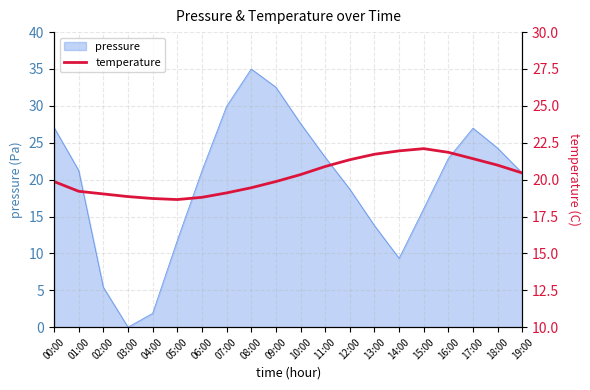

Is it true that pressure equals 8.0 at 17:00?

False